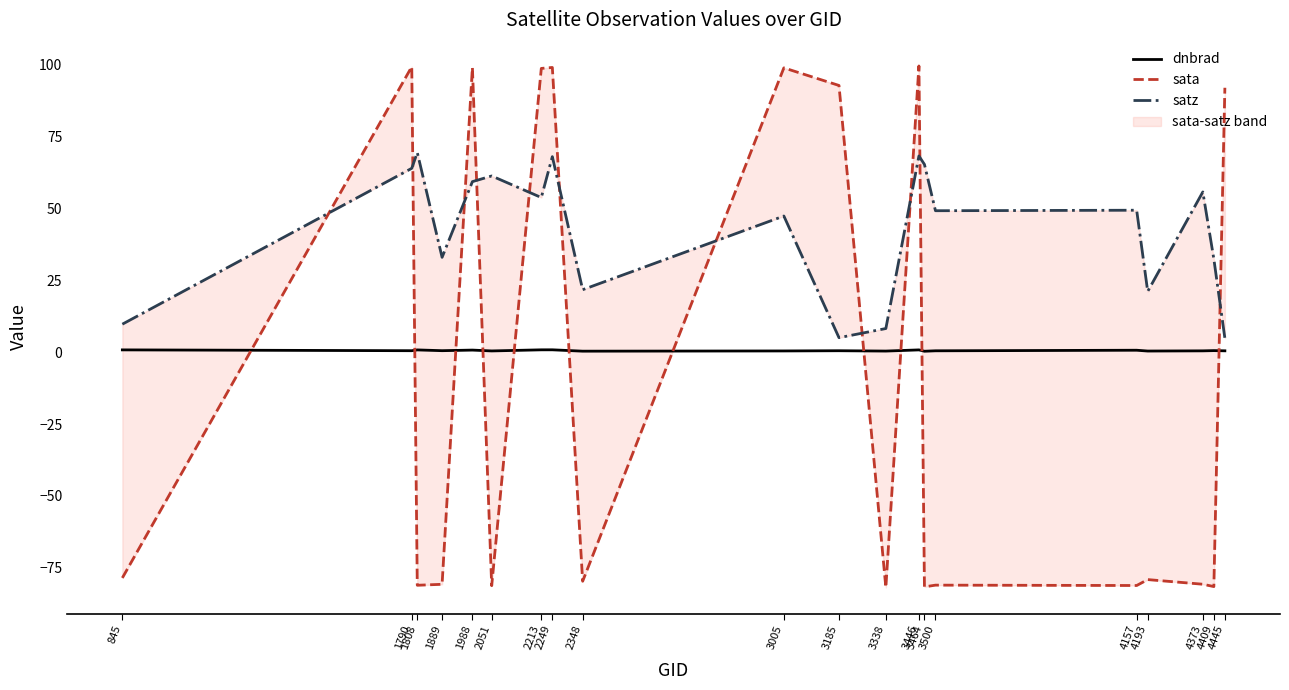

Count the number of categories in the chart.

20